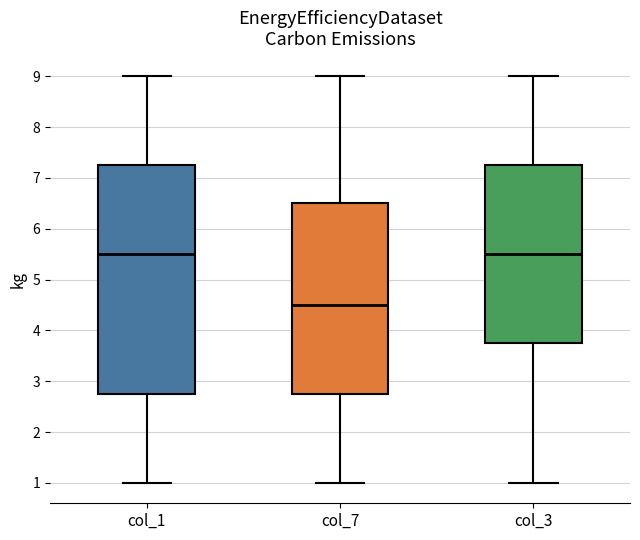

Where is the upper edge of the box for col_3 on the y-axis? The values are not printed on the chart, so give them approximately, as read against the axis.

7.3